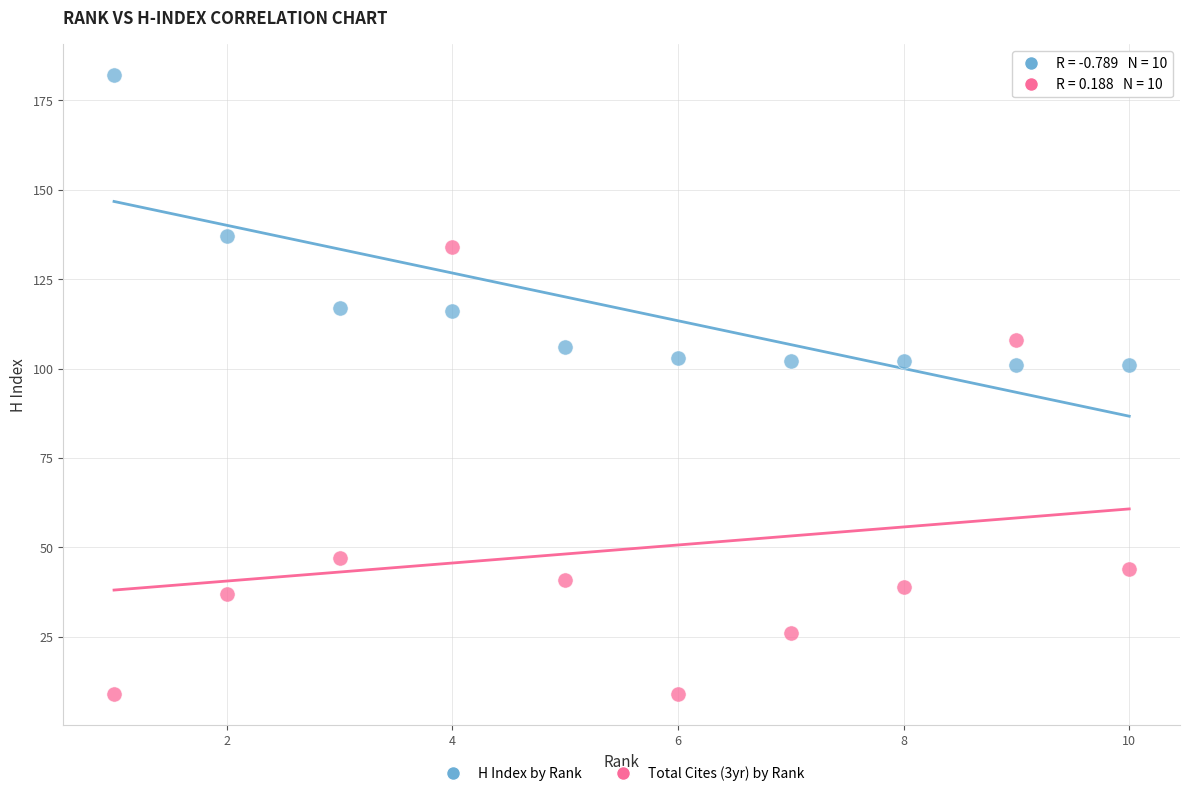

Which series contains the highest Y value?

H Index by Rank